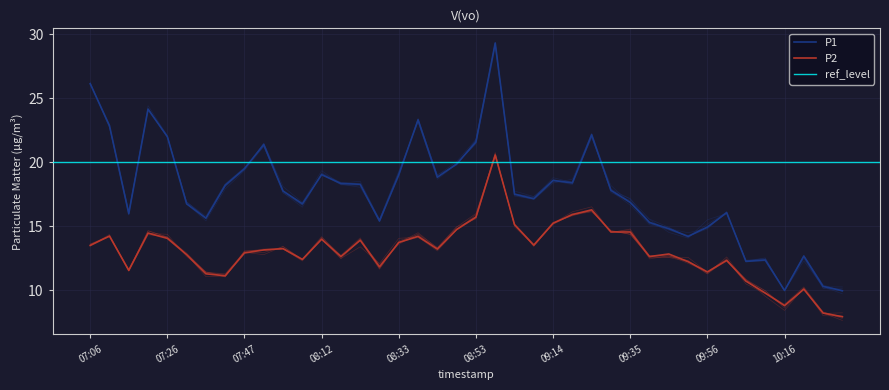

Where is P1 nearest to the value 19?

08:12